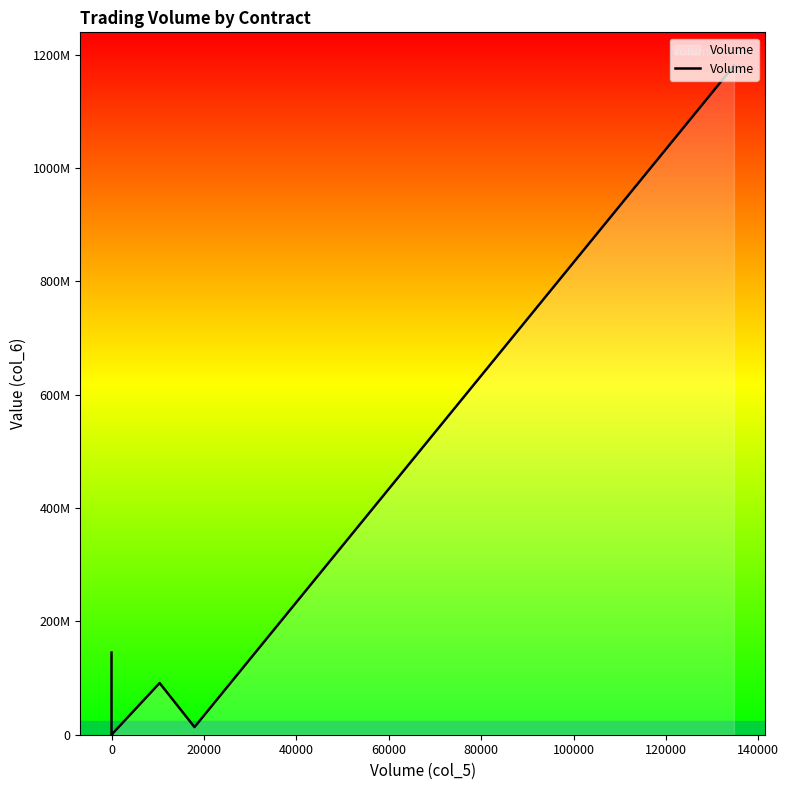

What is the average value?

133172418.2